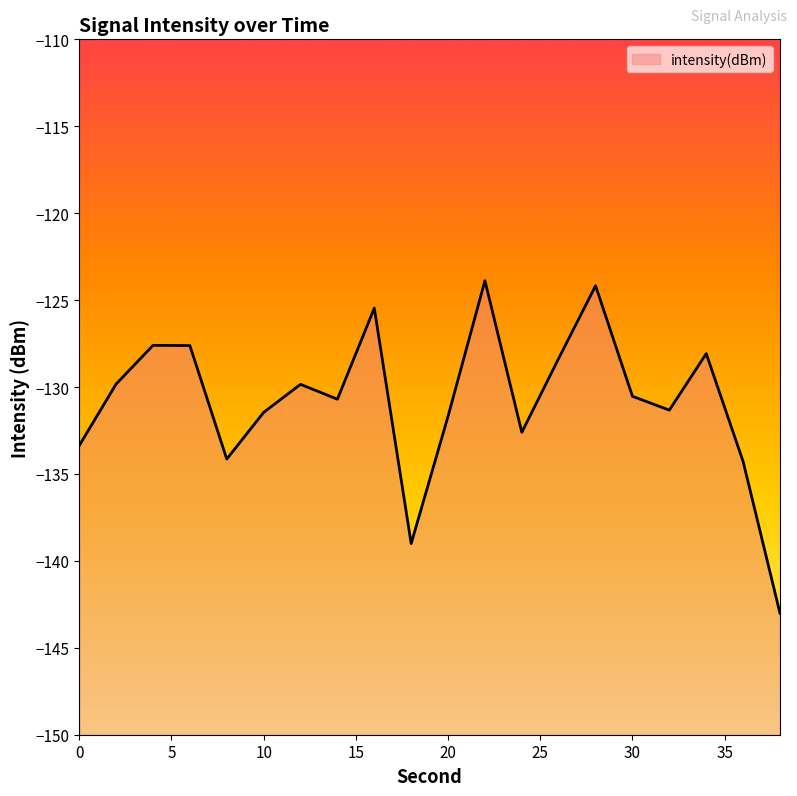

What is the change in value from 16 to 26?

-2.9